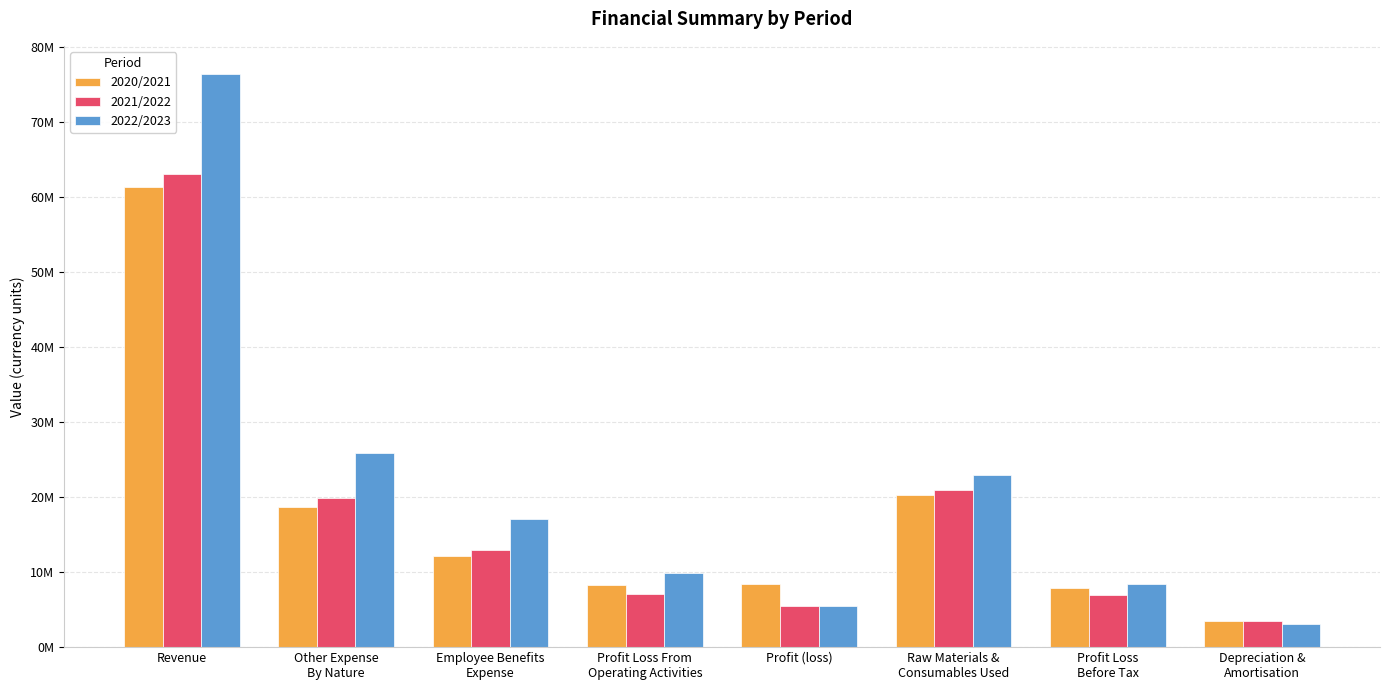

What is the difference between the highest and lowest values at Profit Loss
Before Tax?

1513000